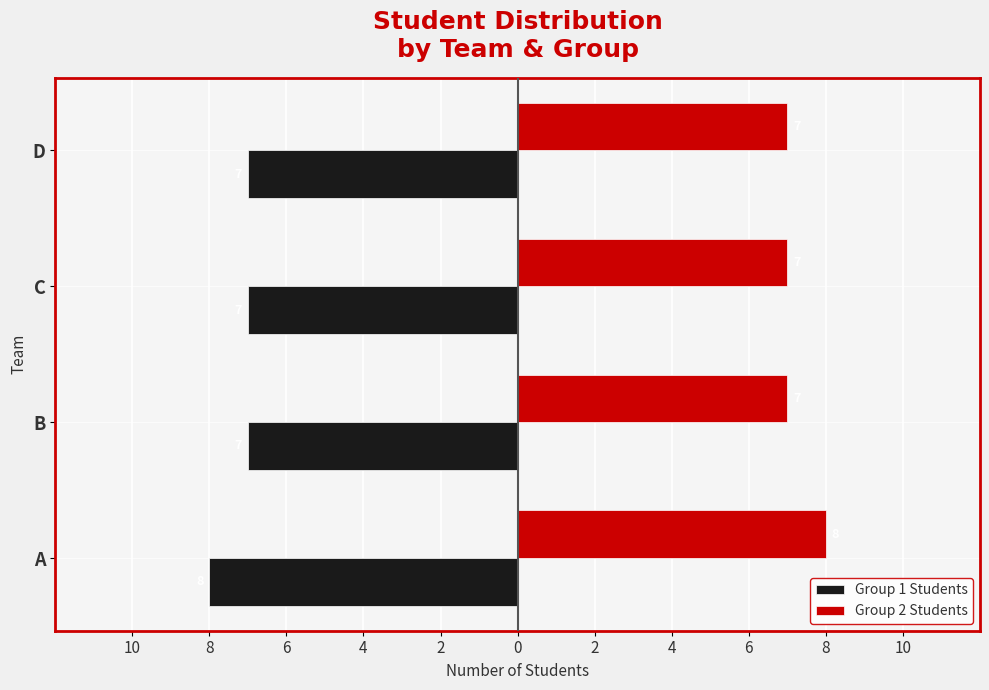

Which series has the widest spread of values?

Group 1 Students